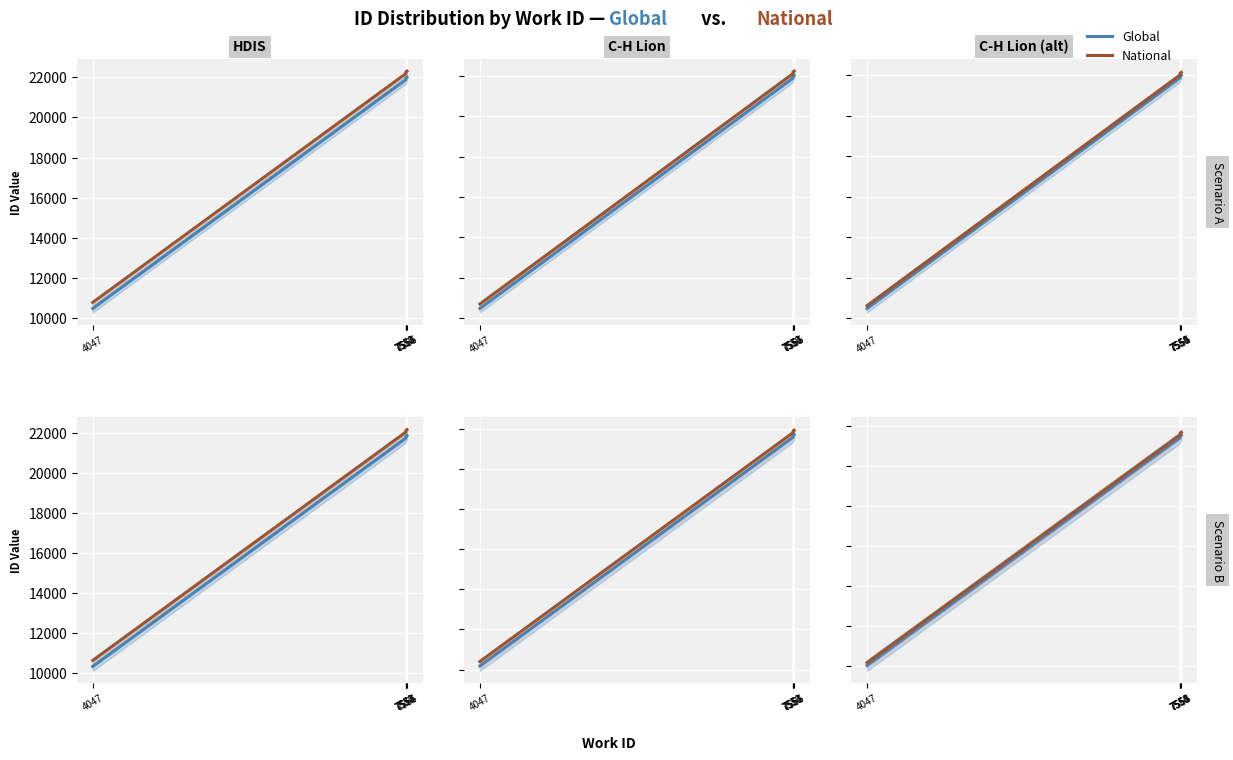

List the series in order of their peak value, lowest first.

Global, National